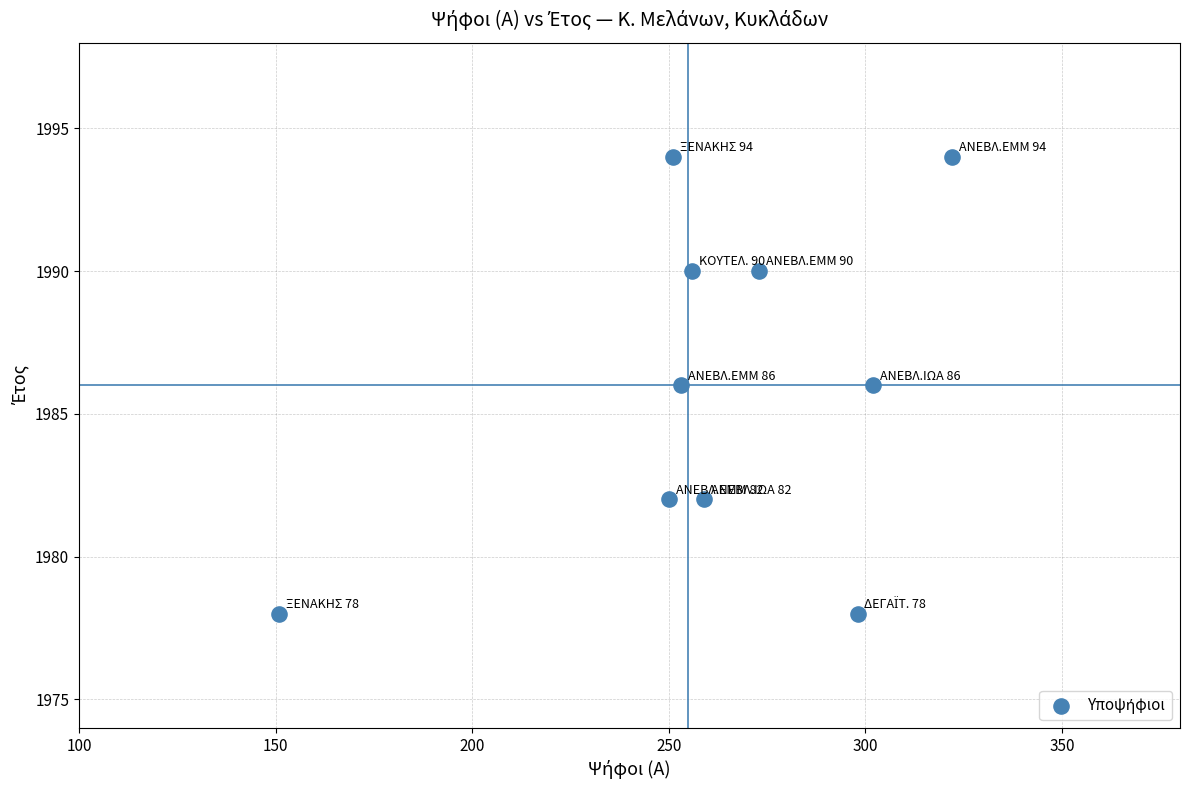

What is the range of X values (max minus min)?

171